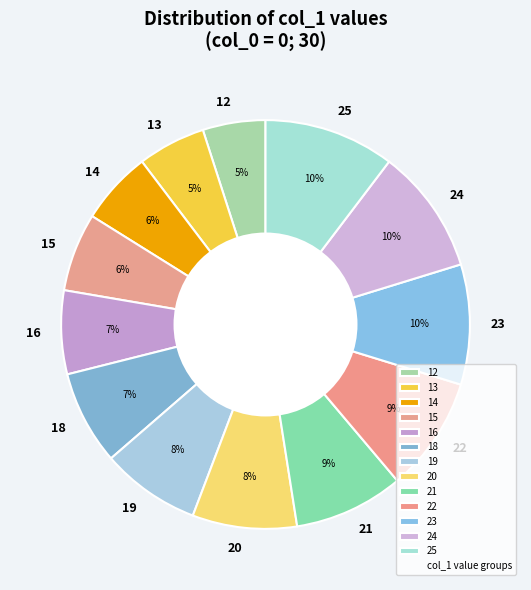

Does 16 represent more than half of the total?

No